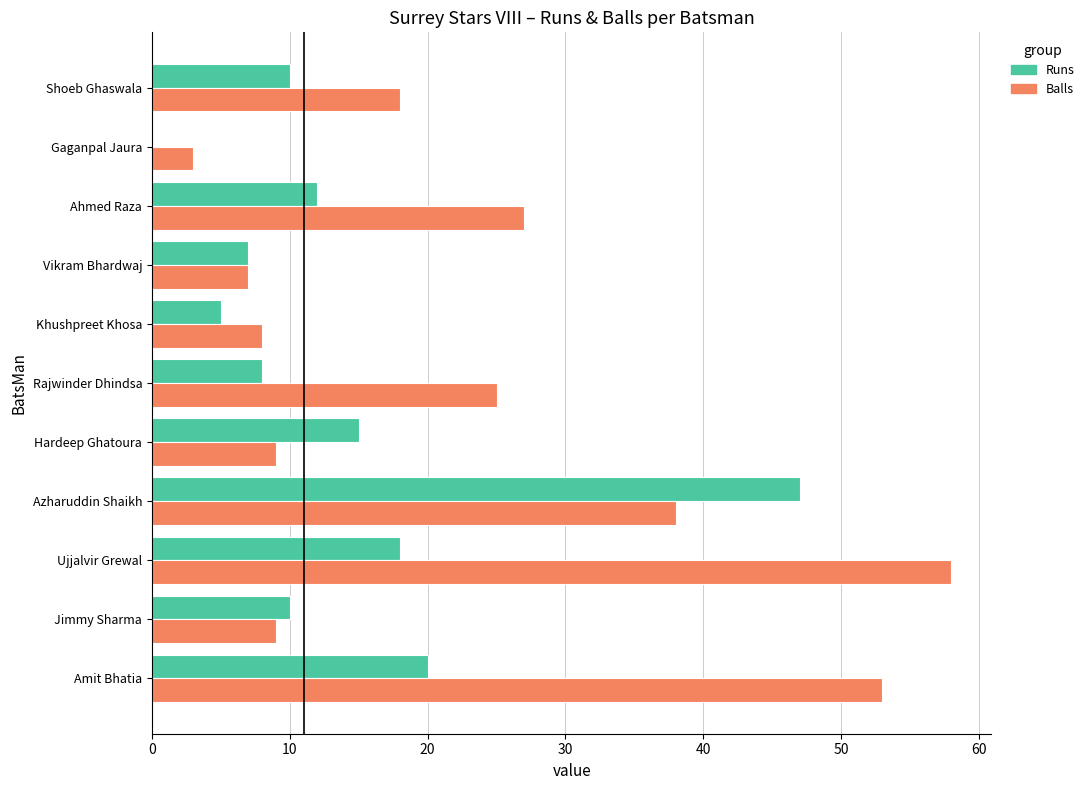

Which series has the largest total across all categories?

Balls